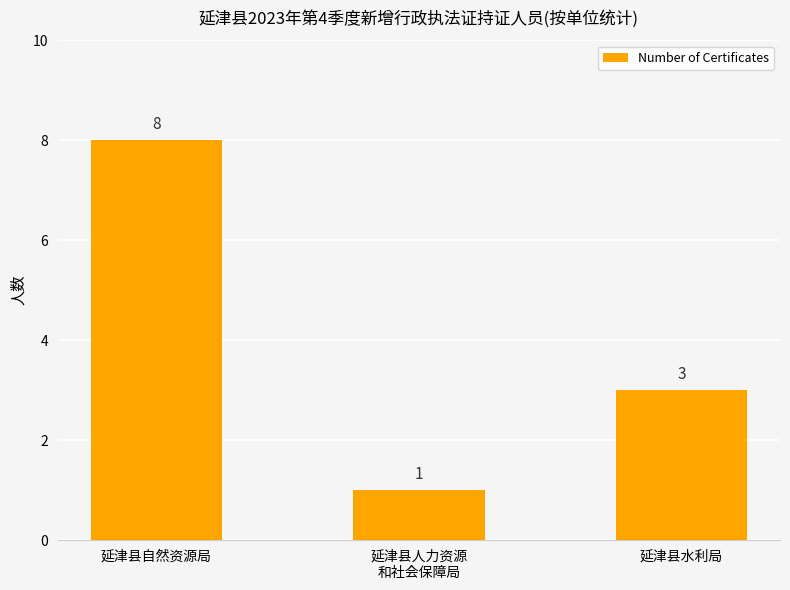

List the labels in order of value, largest first.

延津县自然资源局, 延津县水利局, 延津县人力资源
和社会保障局